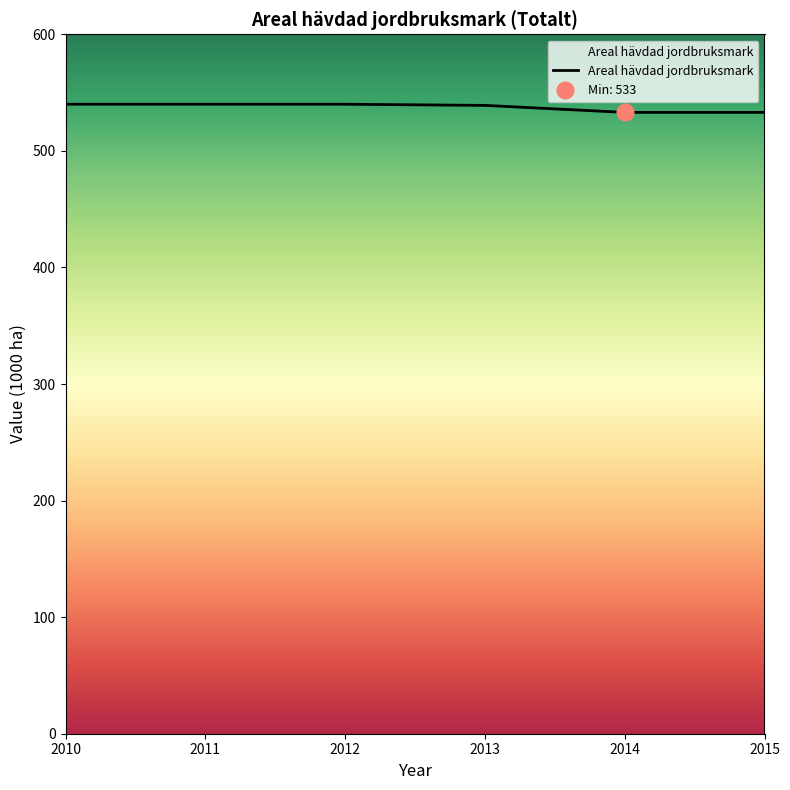

Is this an area chart (filled region under the line)?

No